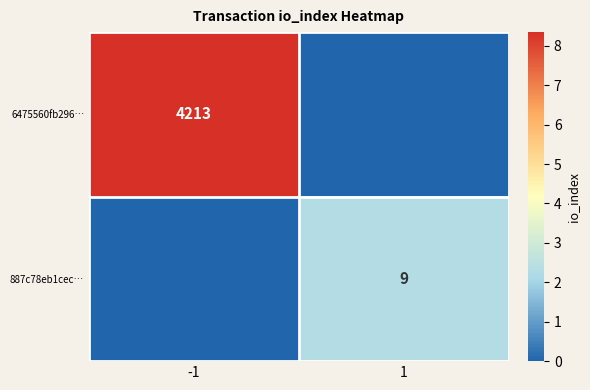

What is the spread (max minus min) of values at -1?

8.3